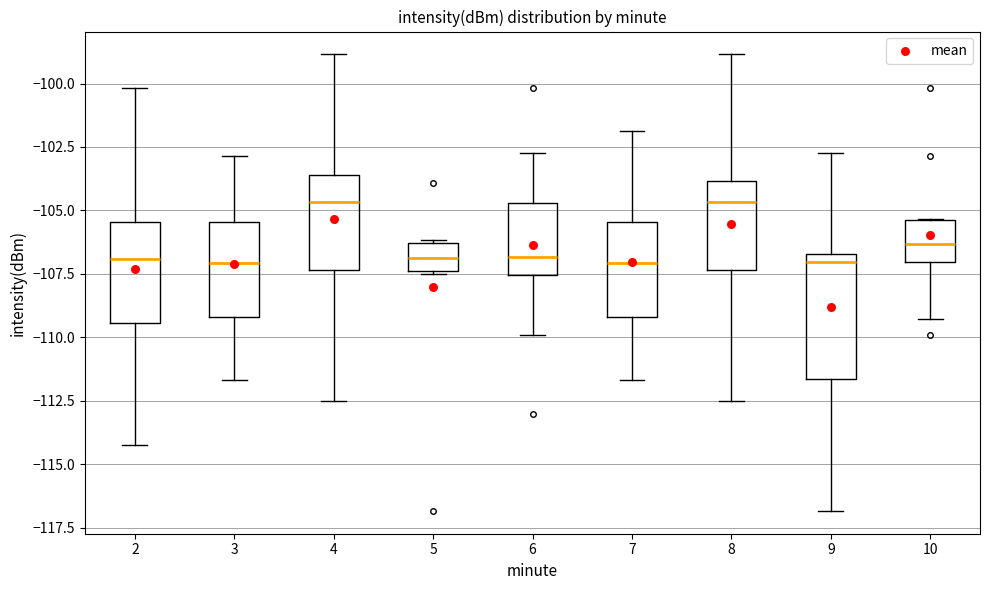

Where does the upper whisker of the box at x = 8 end on the y-axis? The values are not printed on the chart, so give them approximately, as read against the axis.

-99.0